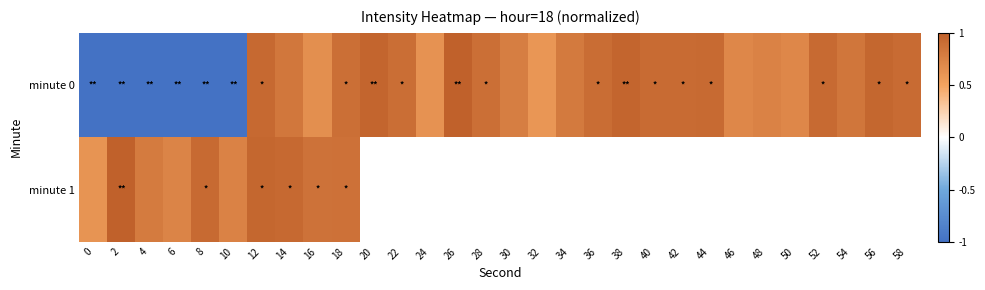

How many values in minute 0 are below zero?

6